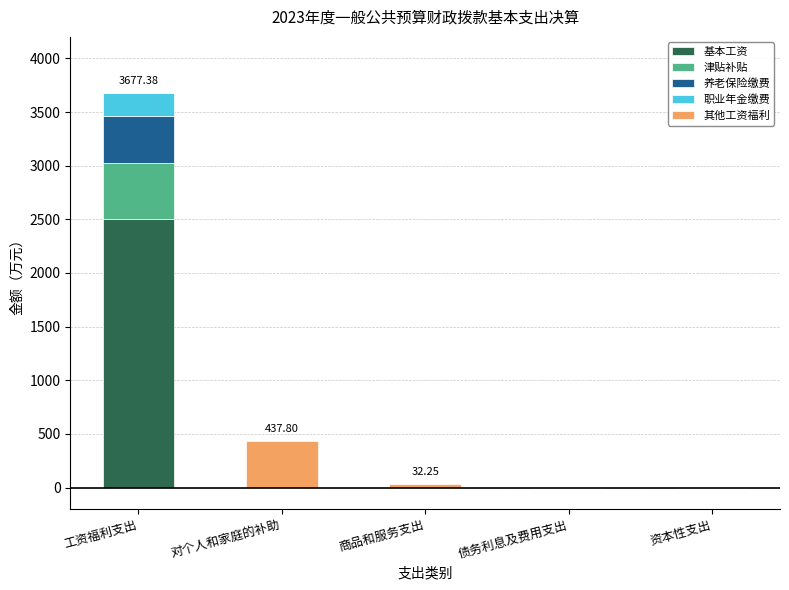

At which category is the sum across all series the highest?

工资福利支出